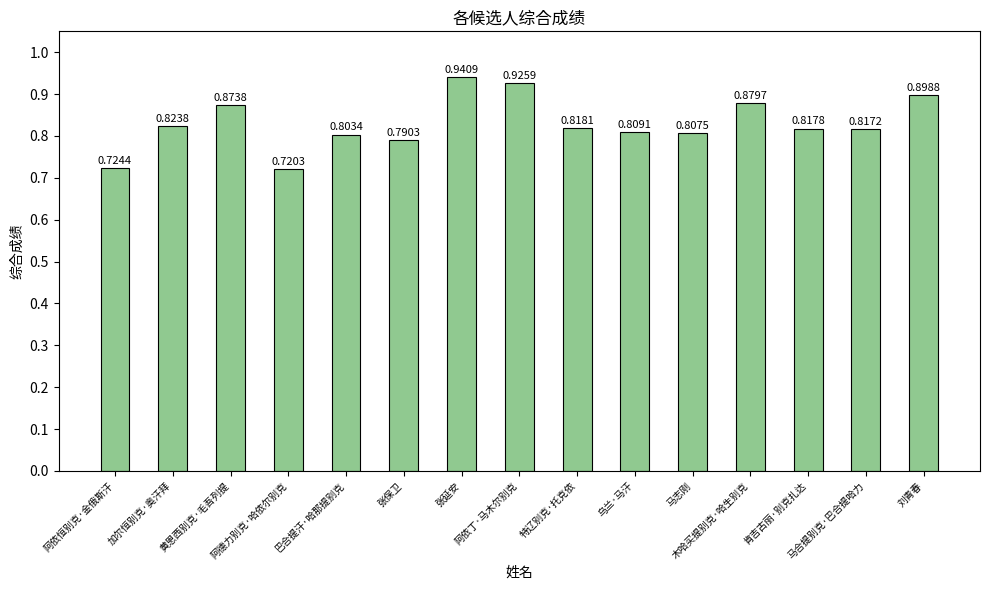

What is the smallest value displayed?

0.7